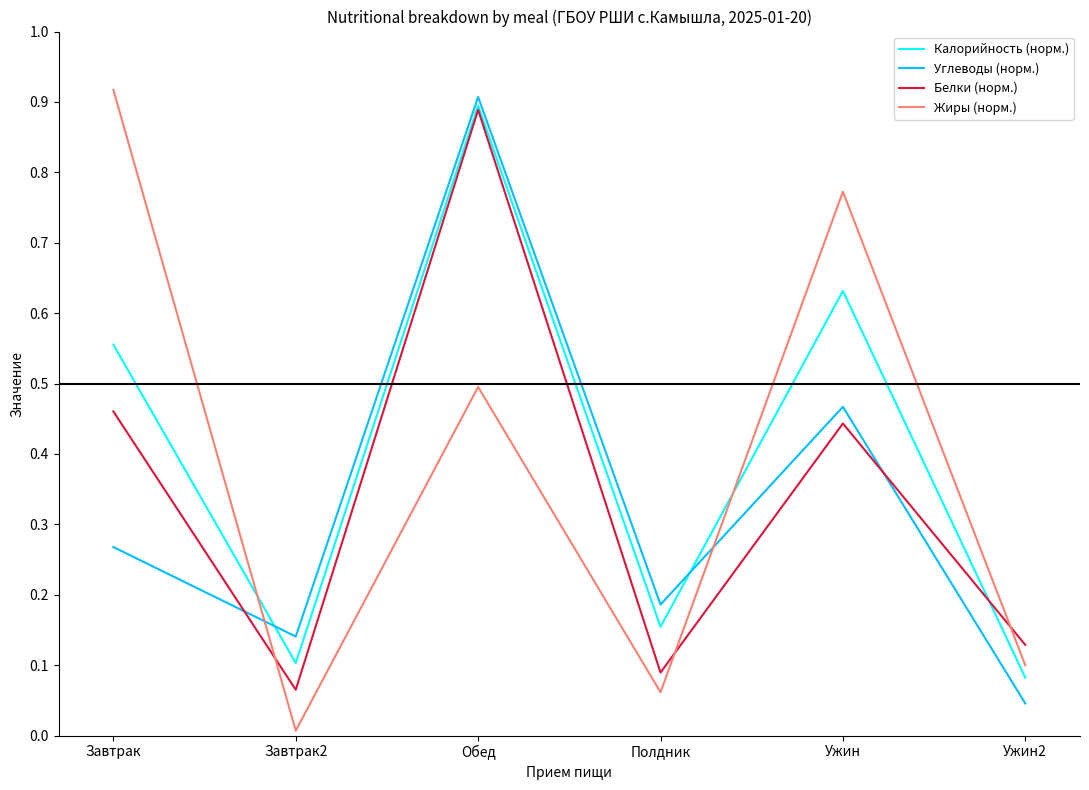

What position from the left is Полдник?

4